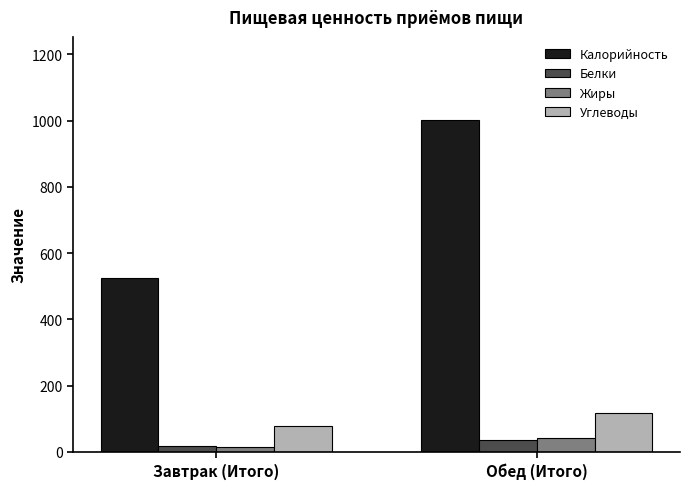

What is the sum of the Калорийность values at Завтрак (Итого) and Обед (Итого)?

1526.7